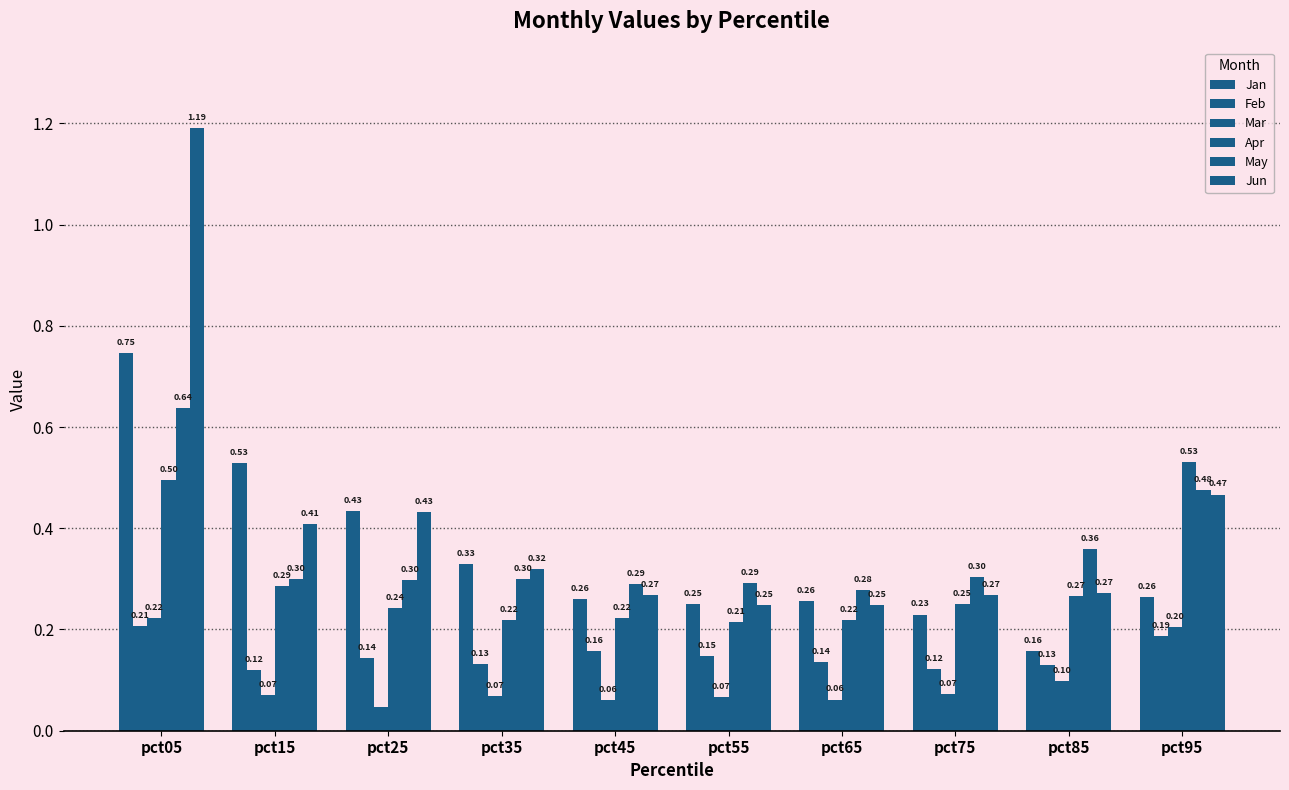

What is the maximum value for Jun?

1.2